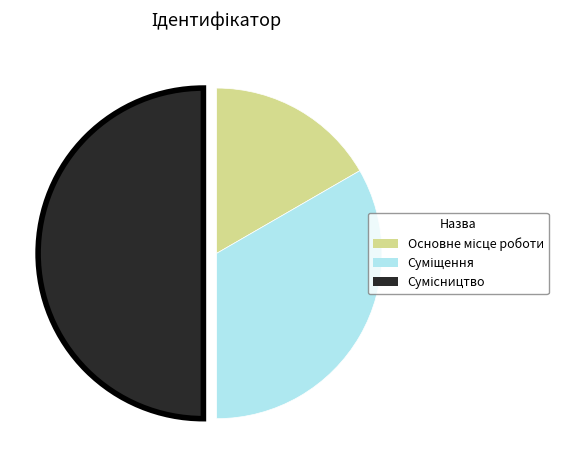

How many segments does this pie chart have?

3